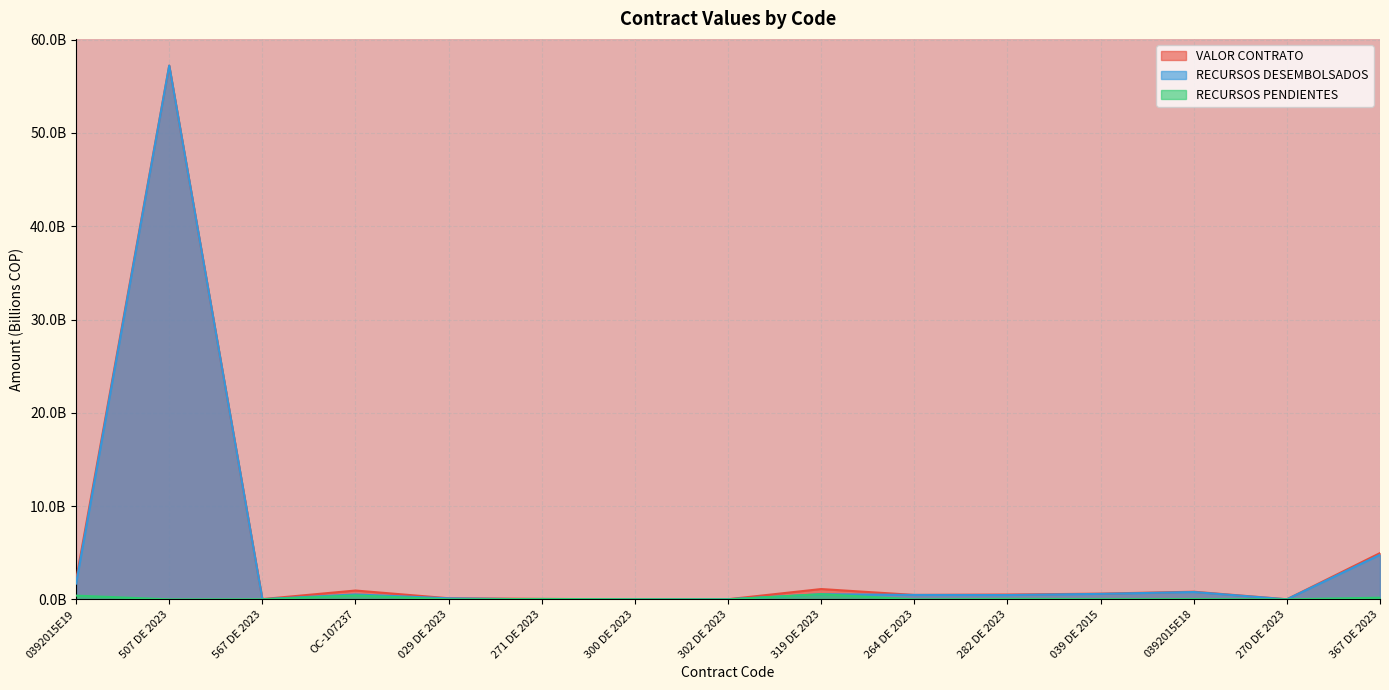

What are all the series names shown in the legend?

VALOR CONTRATO, RECURSOS DESEMBOLSADOS, RECURSOS PENDIENTES